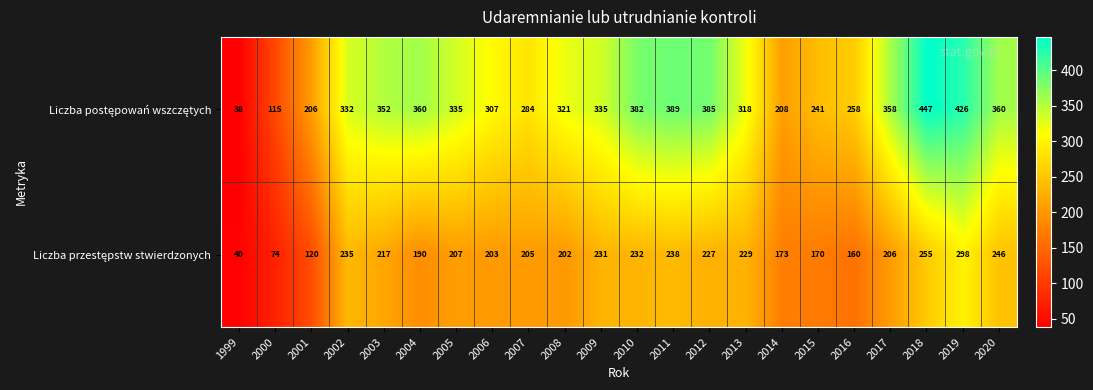

At which category does the chart reach its peak across all series?

2018